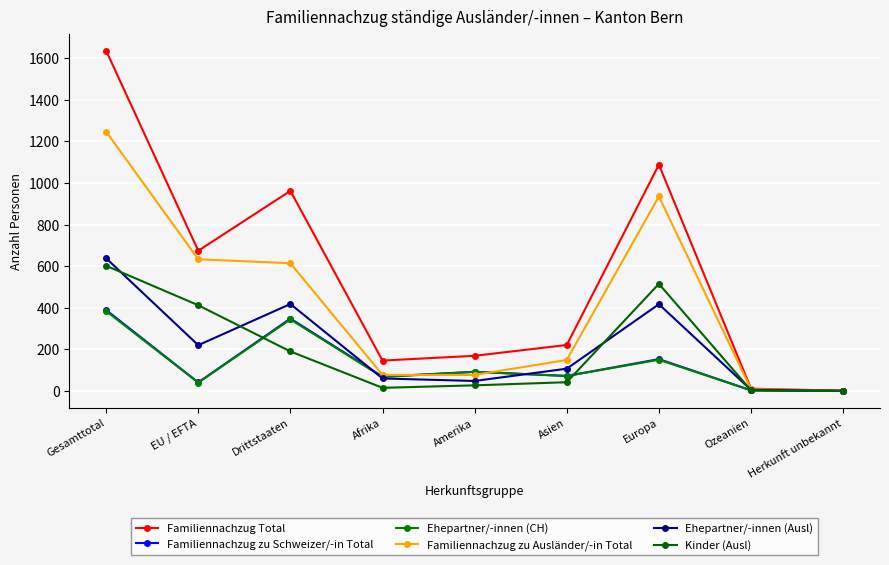

What is the value of the Kinder (Ausl) point at the 5th from the left?

27